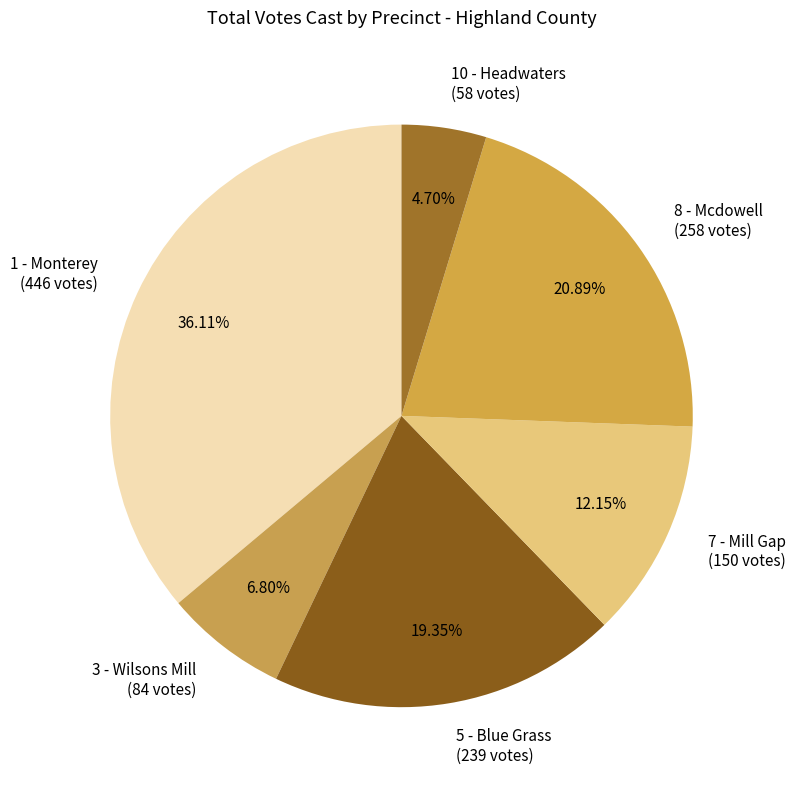

Approximately how many times larger is the value at 7 - Mill Gap compared to 1 - Monterey?

0.3